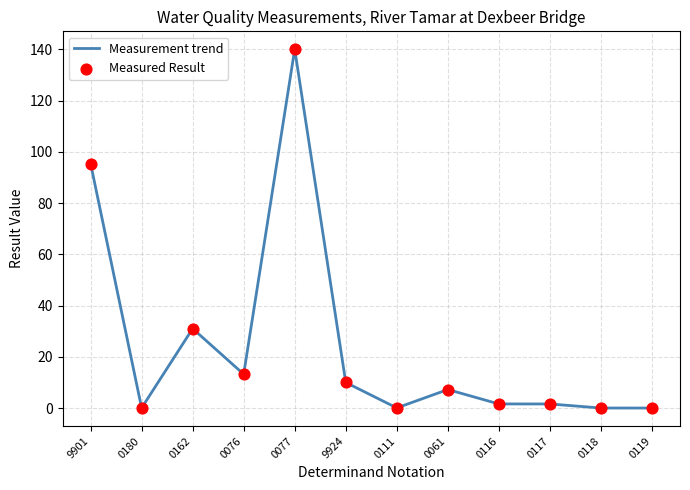

What is the difference between the maximum and minimum values?

140.0